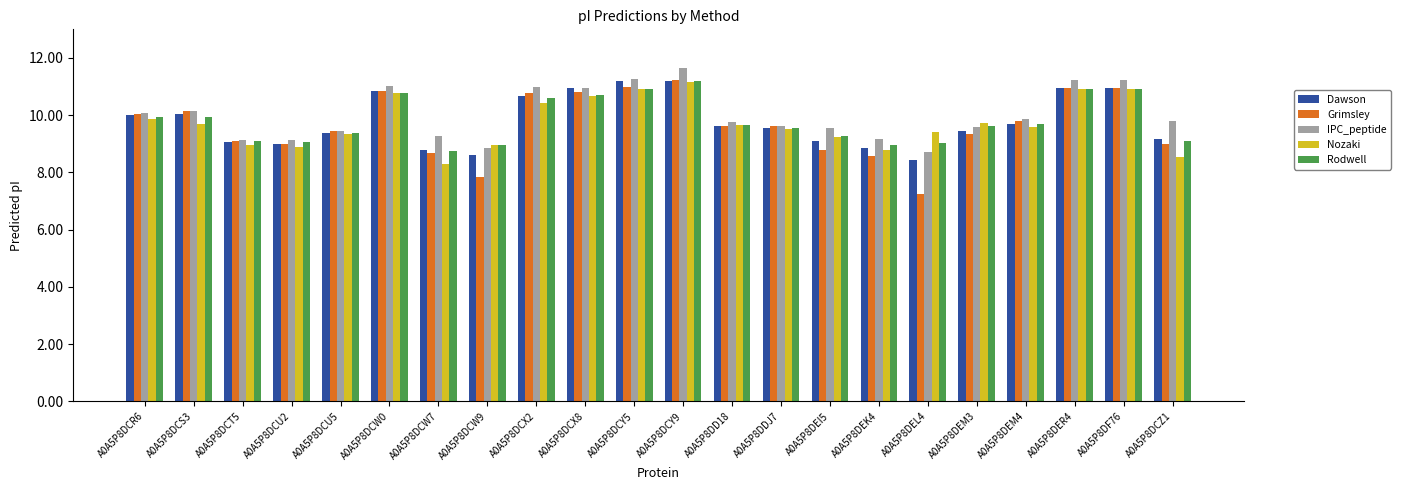

How many data points in IPC_peptide are above 9?

20